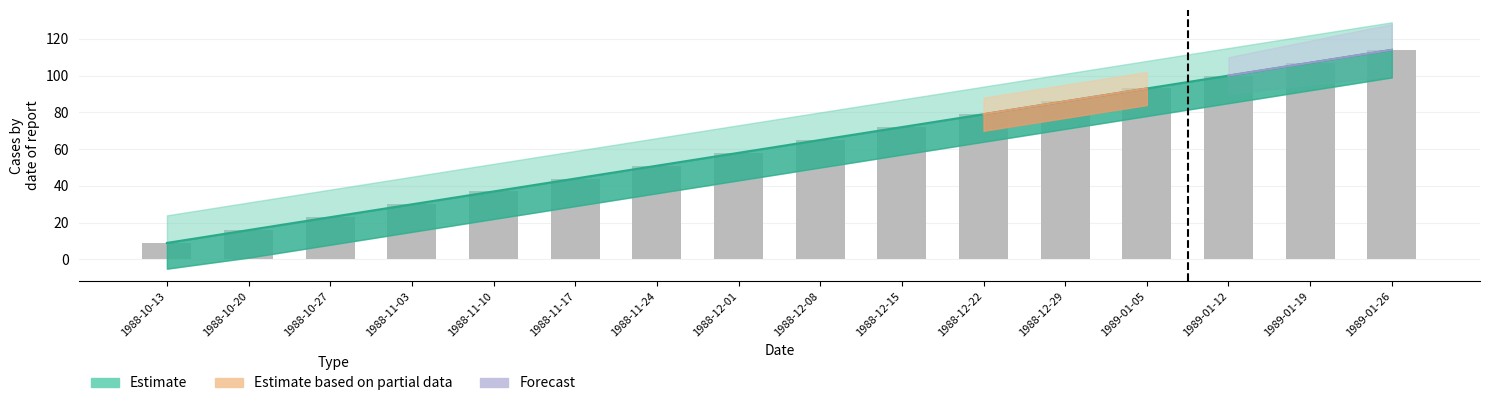

What is the label of the 2nd bar from the right?

1989-01-19